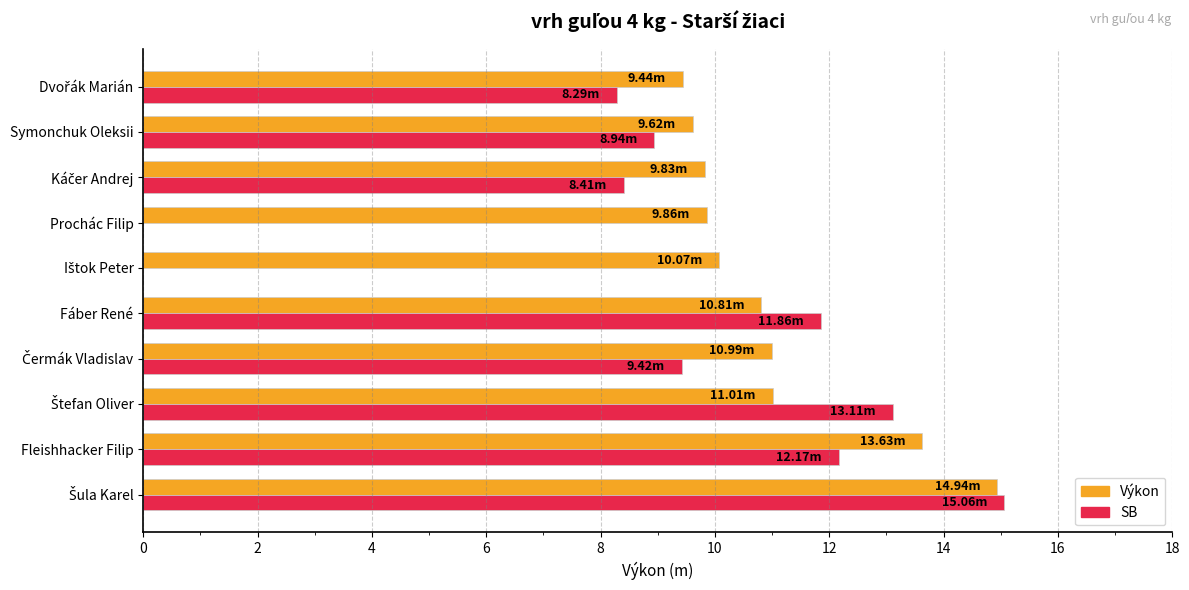

What is the sum of all Výkon values?

110.2